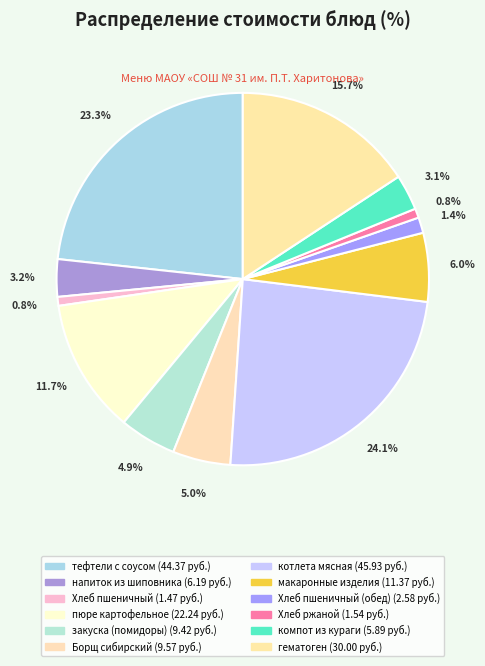

How many slices are in this pie chart?

12